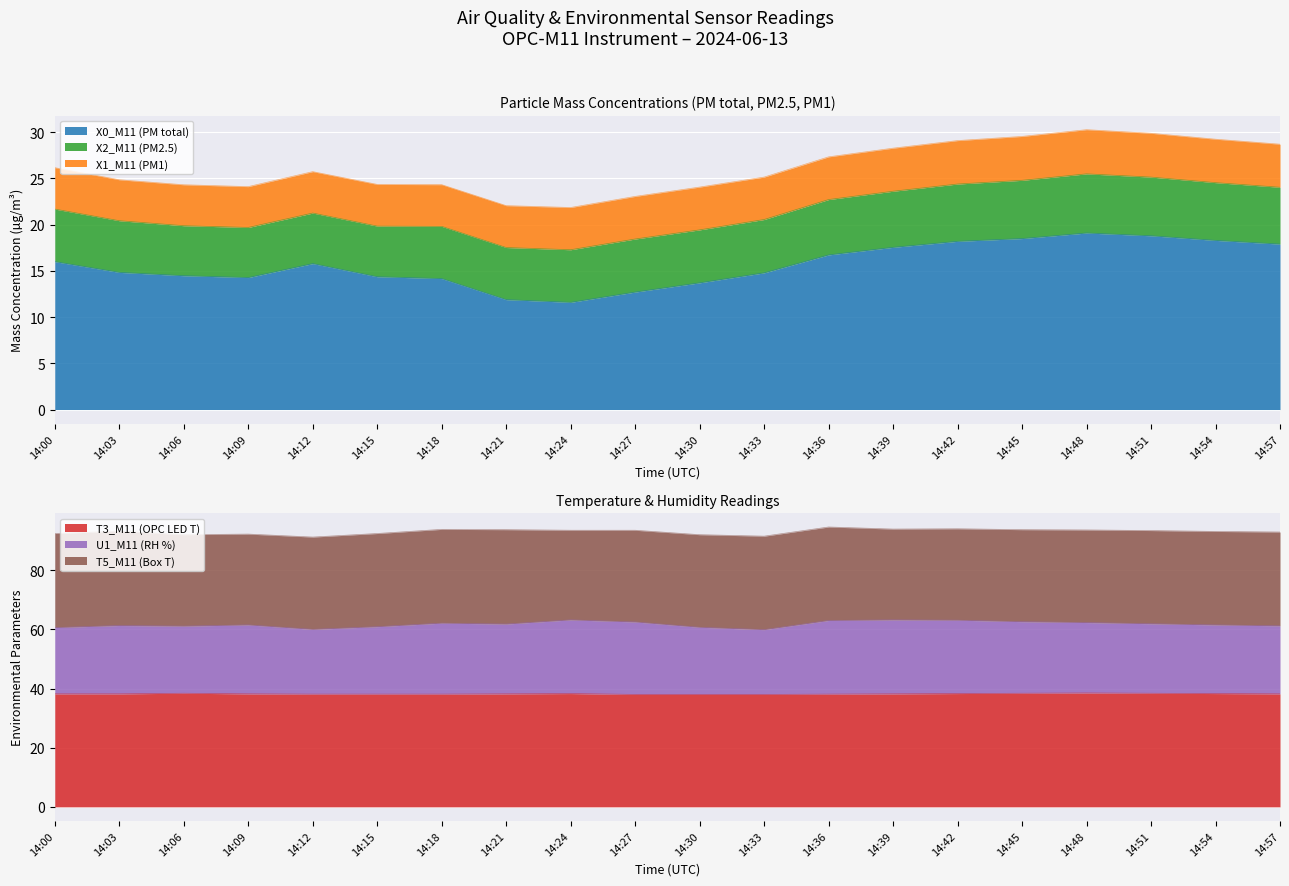

Reading left to right, extract all data points from this chart.

X0_M11 (PM total): 16.0	14.8	14.5	14.3	15.8	14.4	14.2	11.9	11.6	12.7	13.7	14.8	16.7	17.6	18.2	18.5	19.1	18.8	18.3	17.9
T3_M11 (OPC LED T): 38.2	38.2	38.4	38.2	38.1	38.1	38.1	38.2	38.3	38.0	38.0	38.0	38.1	38.2	38.3	38.4	38.5	38.4	38.3	38.2
U1_M11 (RH %): 60.6	61.3	61.1	61.5	60.0	60.9	62.1	61.8	63.2	62.5	60.7	59.9	63.0	63.2	63.1	62.6	62.3	61.9	61.5	61.2